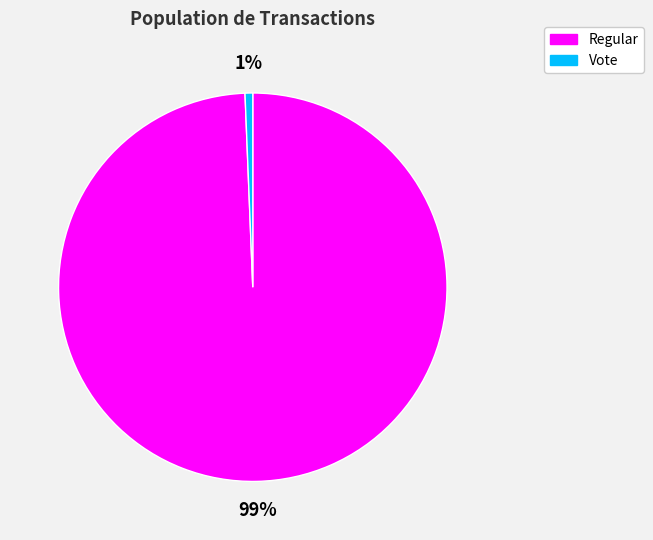

Is the sum of Vote and Regular greater than half?

Yes